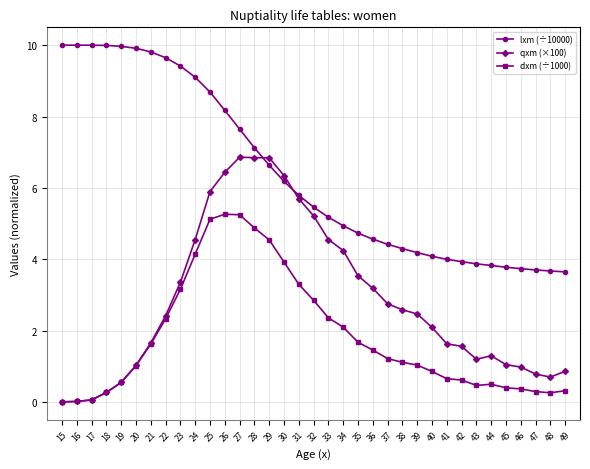

What is the average value of the qxm (×100) series?

2.8